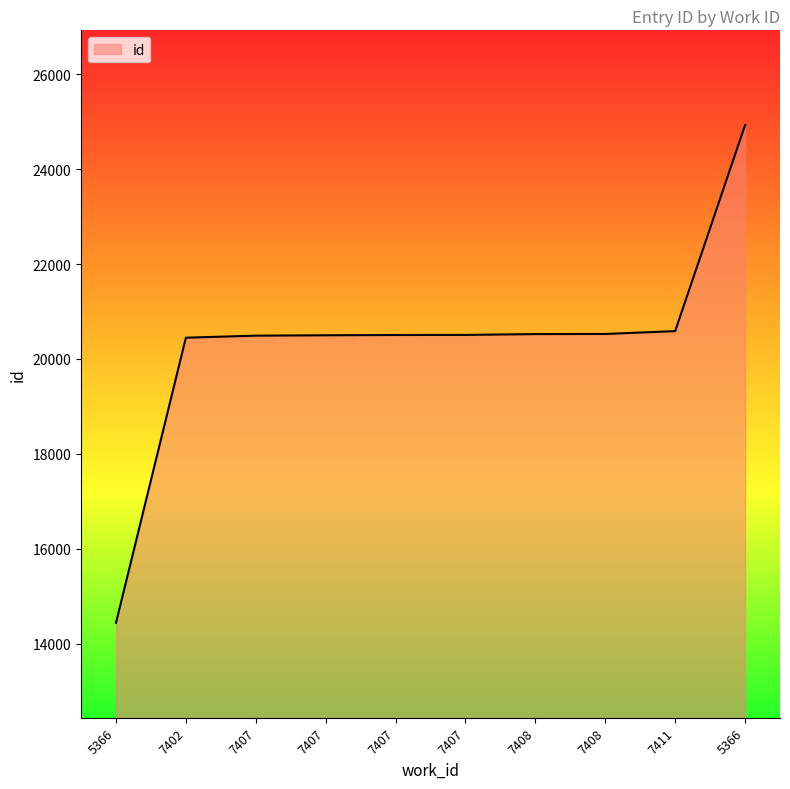

What is the ratio of the value at 5366 to the value at 5366?

1.7